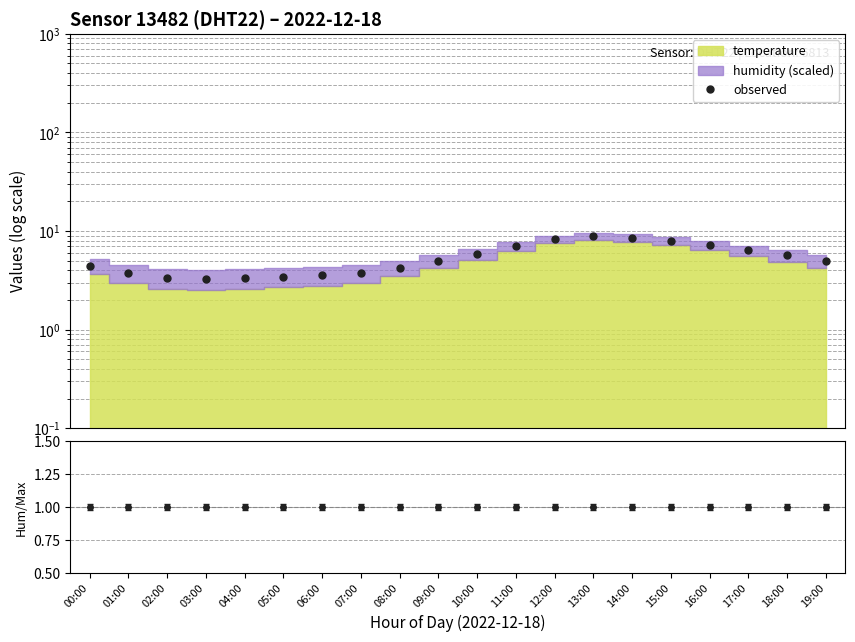

What is the label of the 17th point from the left?

16:00